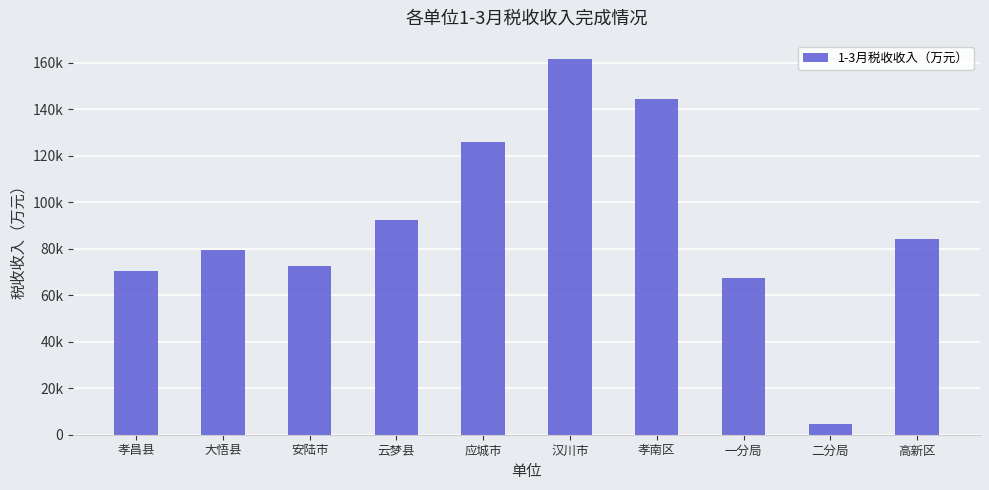

Where is the data nearest to the value 83129?

高新区